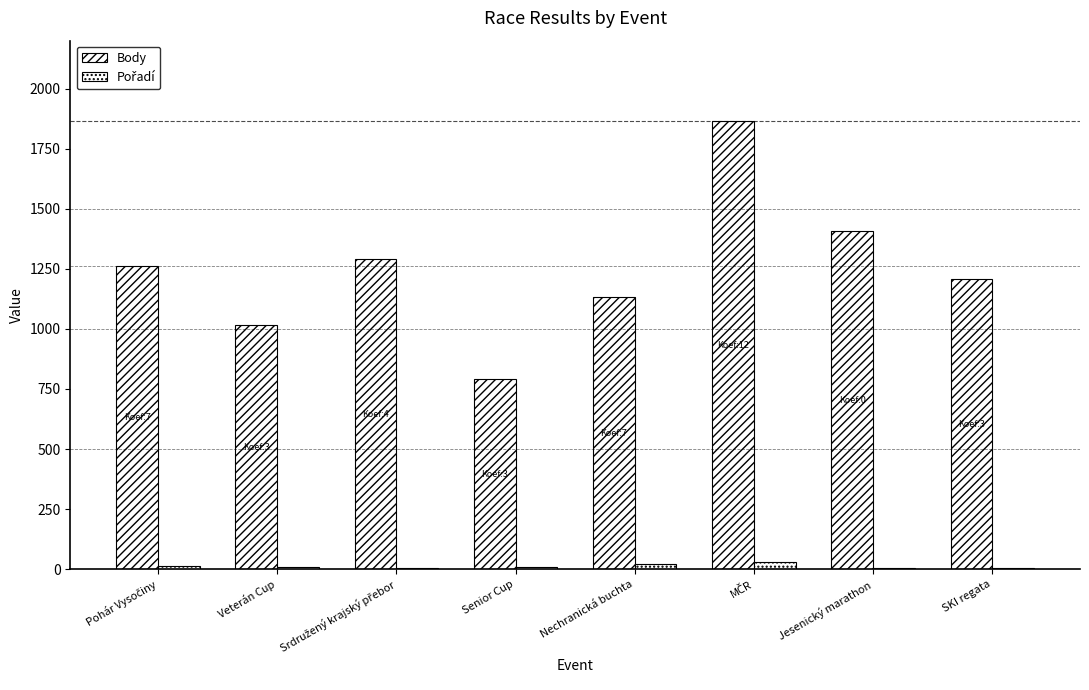

What position from the right is Srdružený krajský přebor?

6